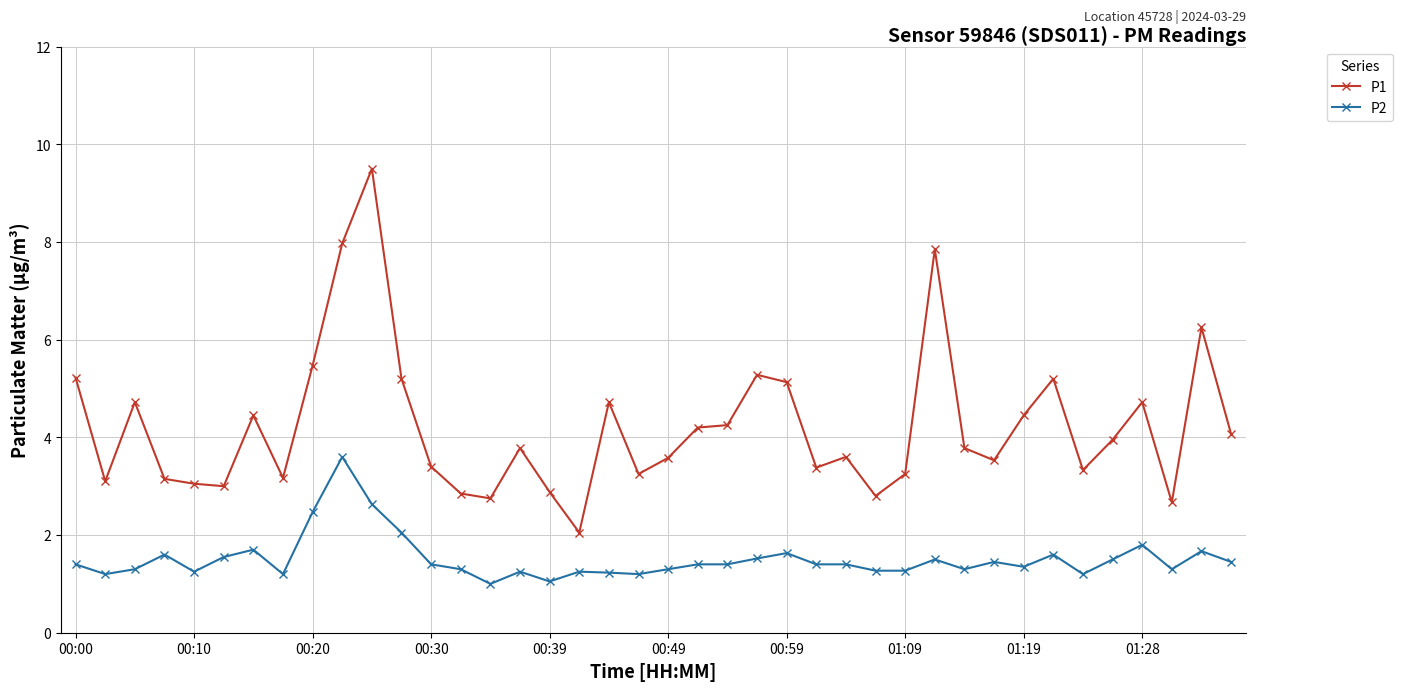

Which series has the widest spread of values?

P1